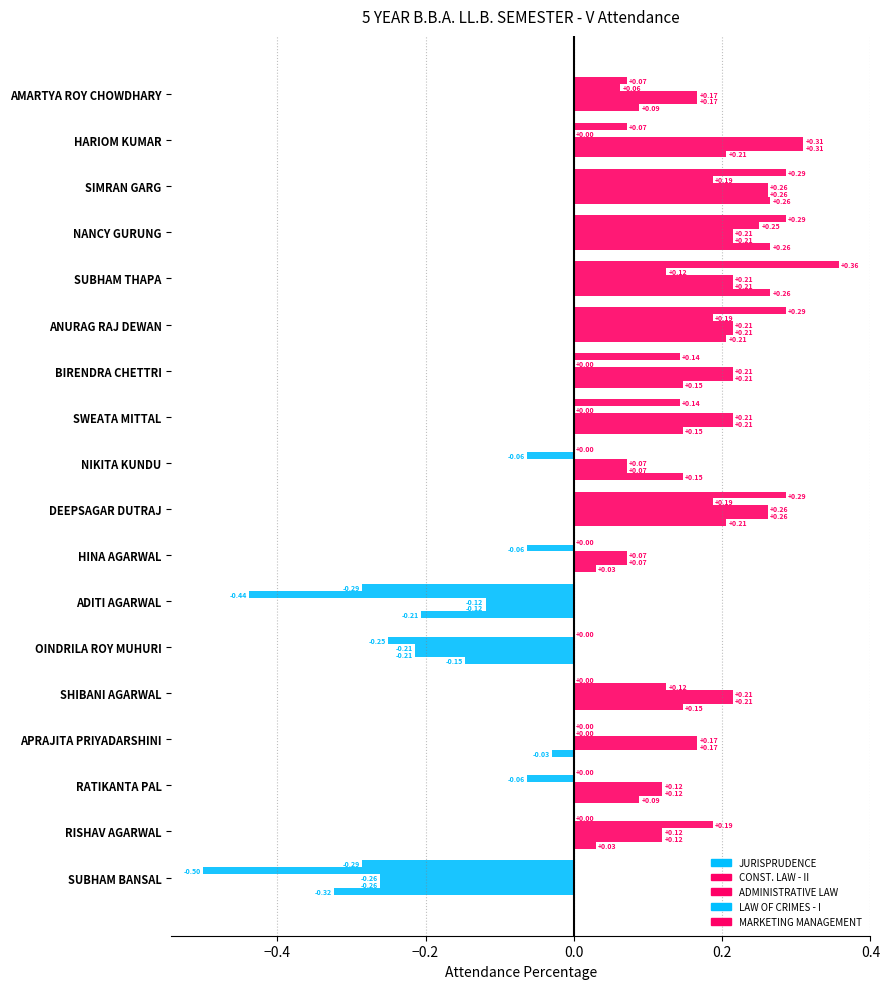

What is the difference between the maximum and second lowest values in the MARKETING MANAGEMENT series?

0.6